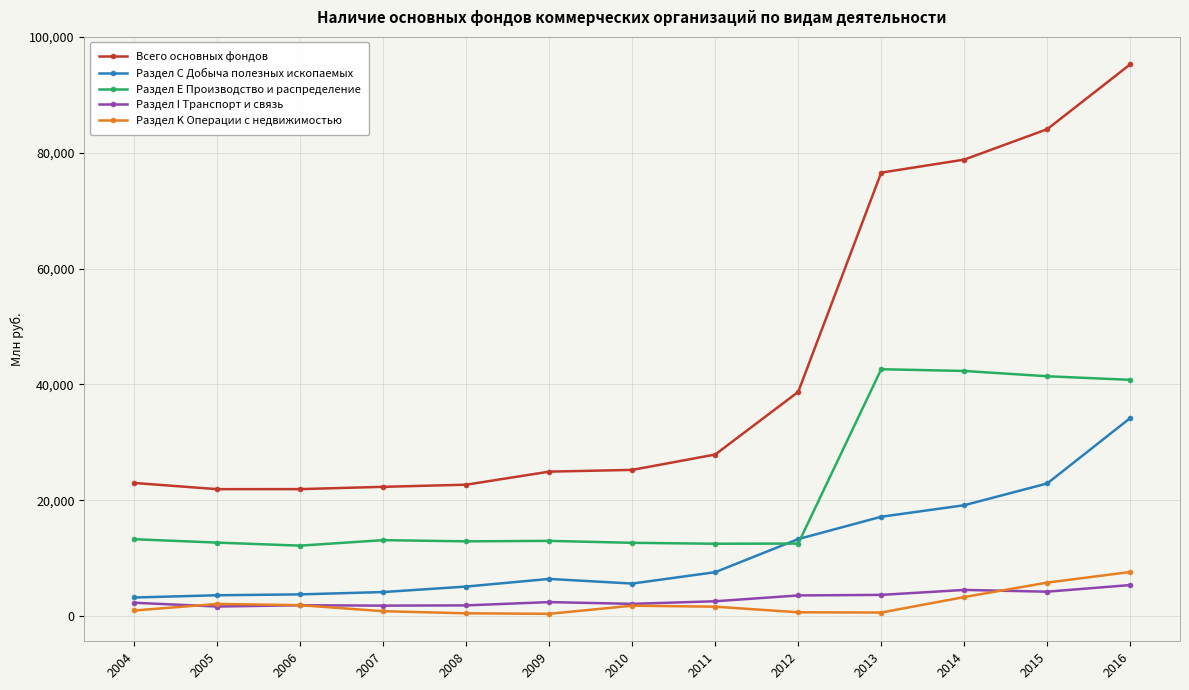

How many distinct data groups are displayed?

5